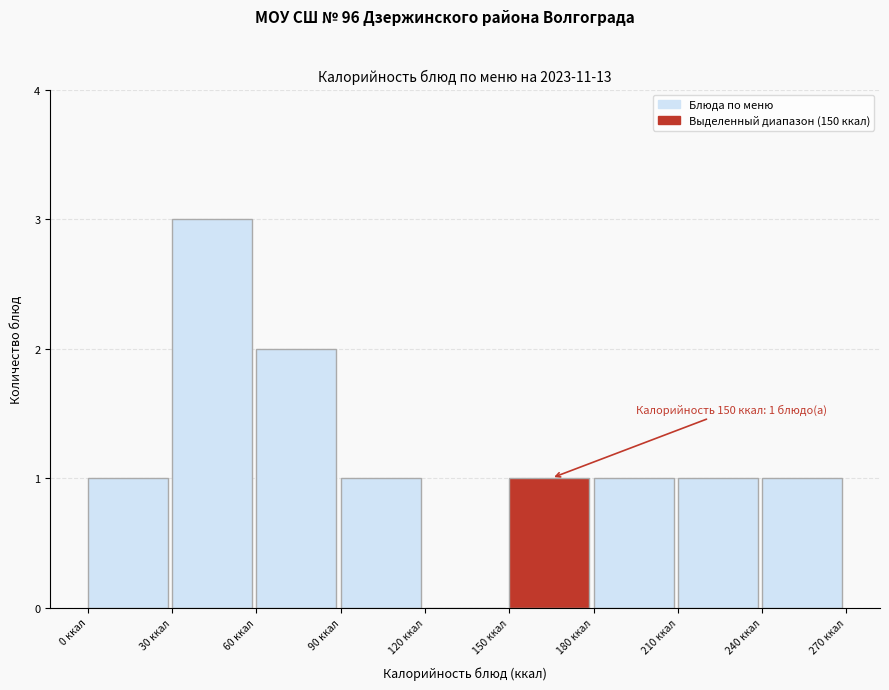

Over which range of the x-axis is the bar tallest?

30 to 60